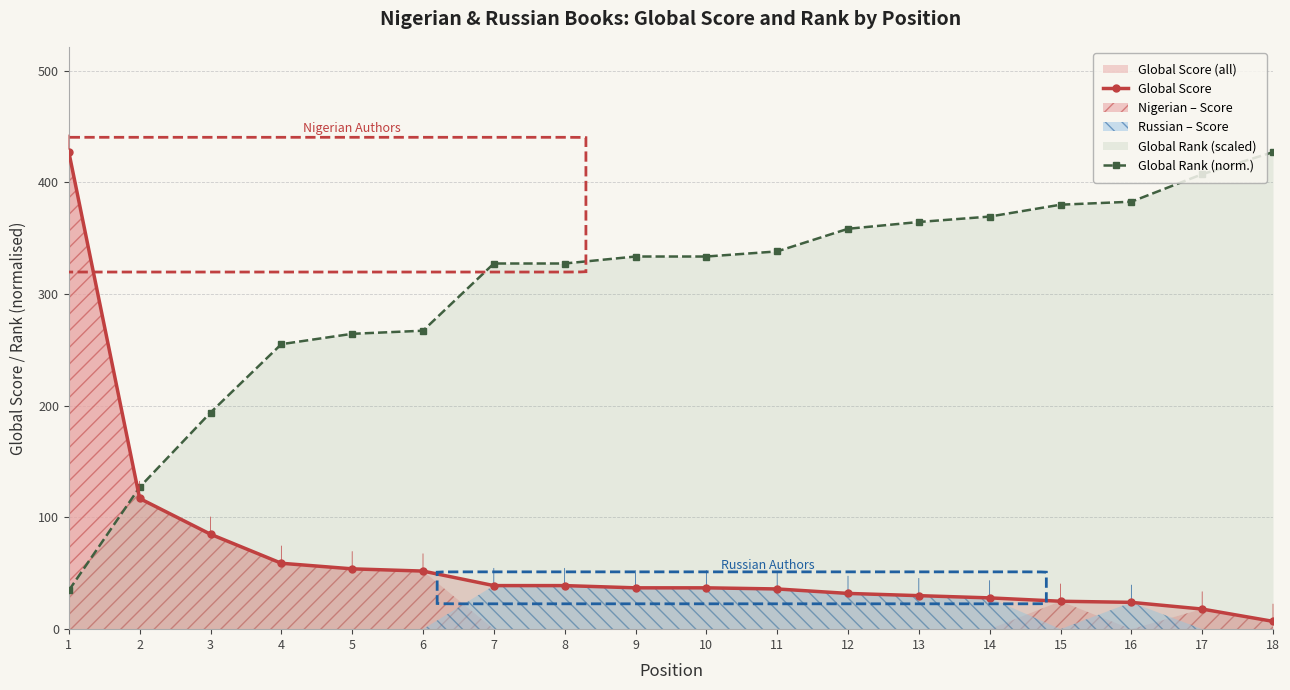

Which series ends up on top after the final intersection of Global Rank (norm.) and Global Score?

Global Rank (norm.)